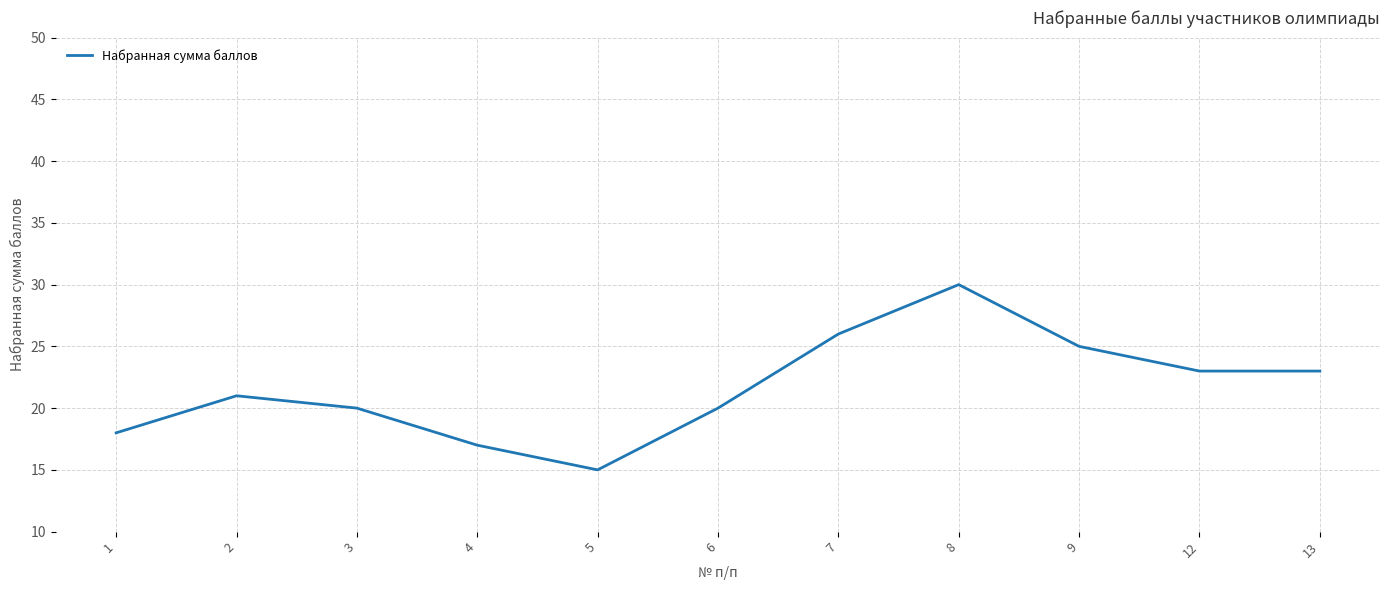

Read the value at 13, to the nearest 5.

25